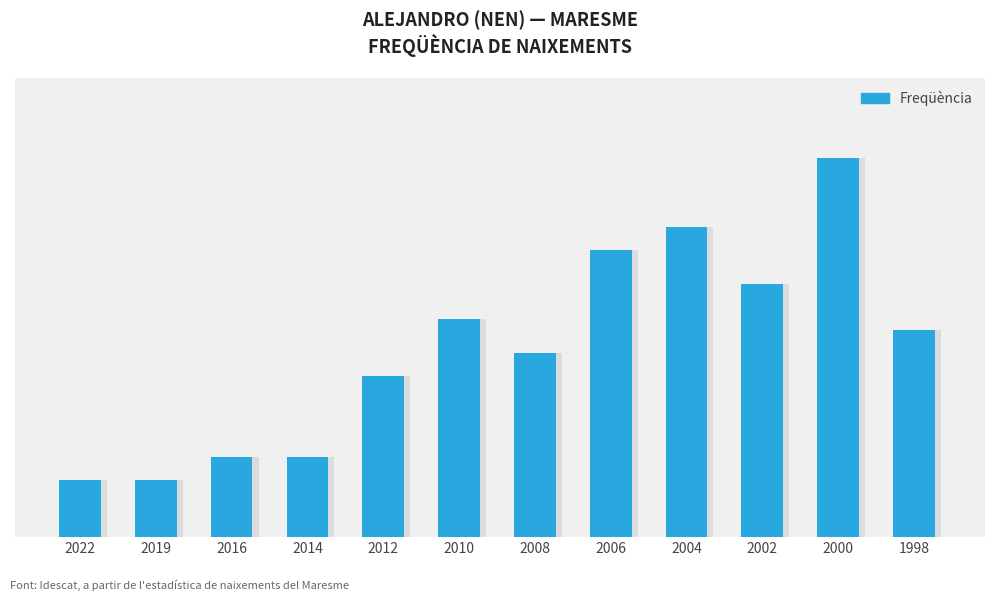

Does the chart contain stacked bars?

No